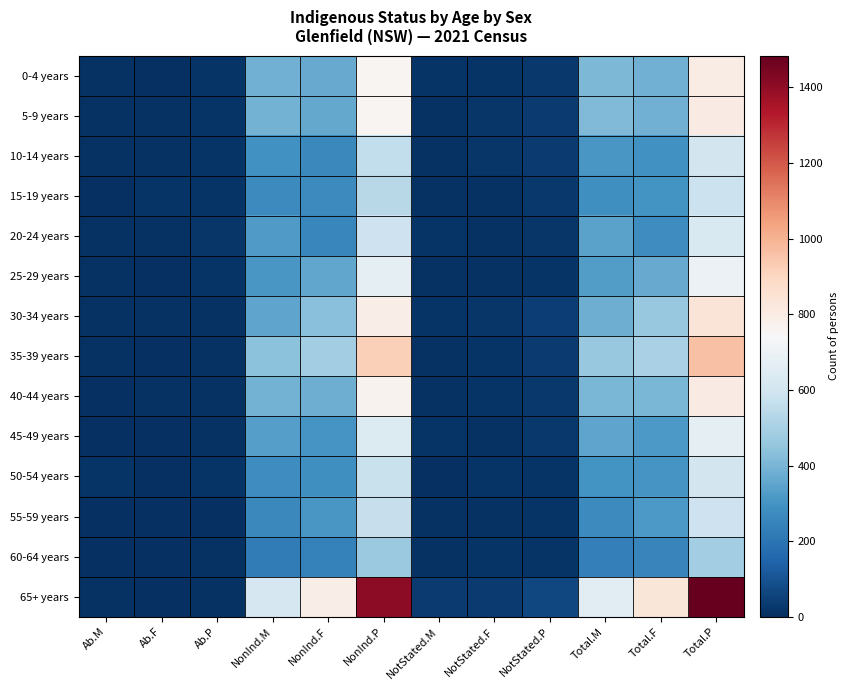

What is the difference between the highest and lowest values at Ab.M?

9